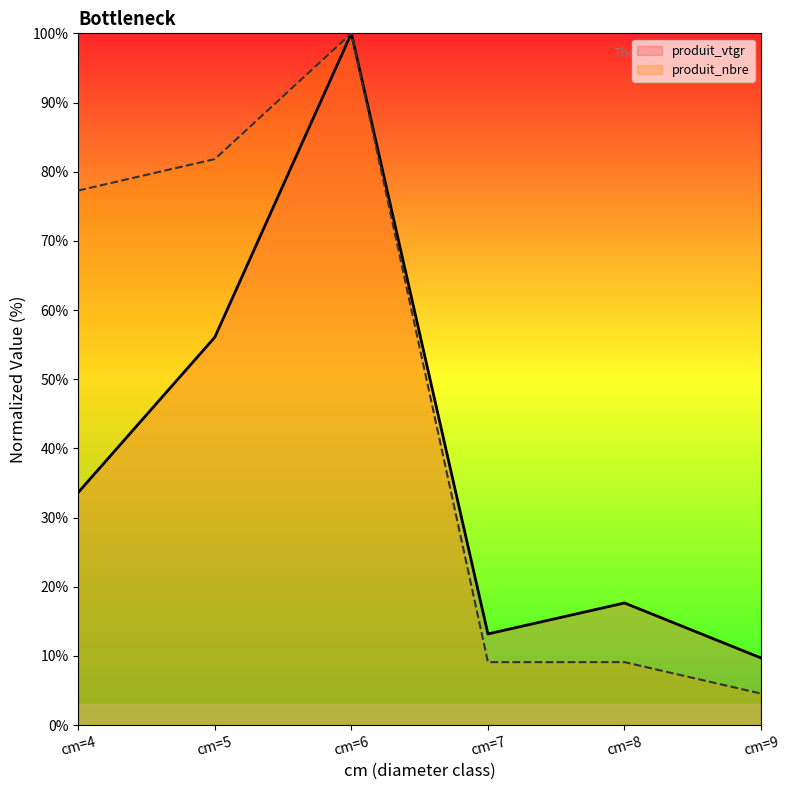

Is it true that produit_vtgr equals 13.2 at cm=7?

True